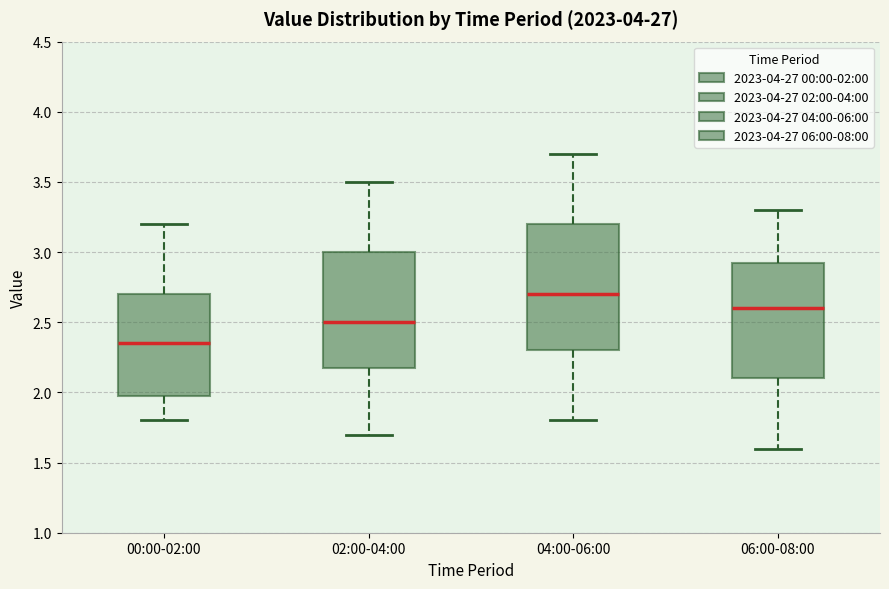

Which box is the tallest, from its lower edge to its upper edge?

04:00-06:00